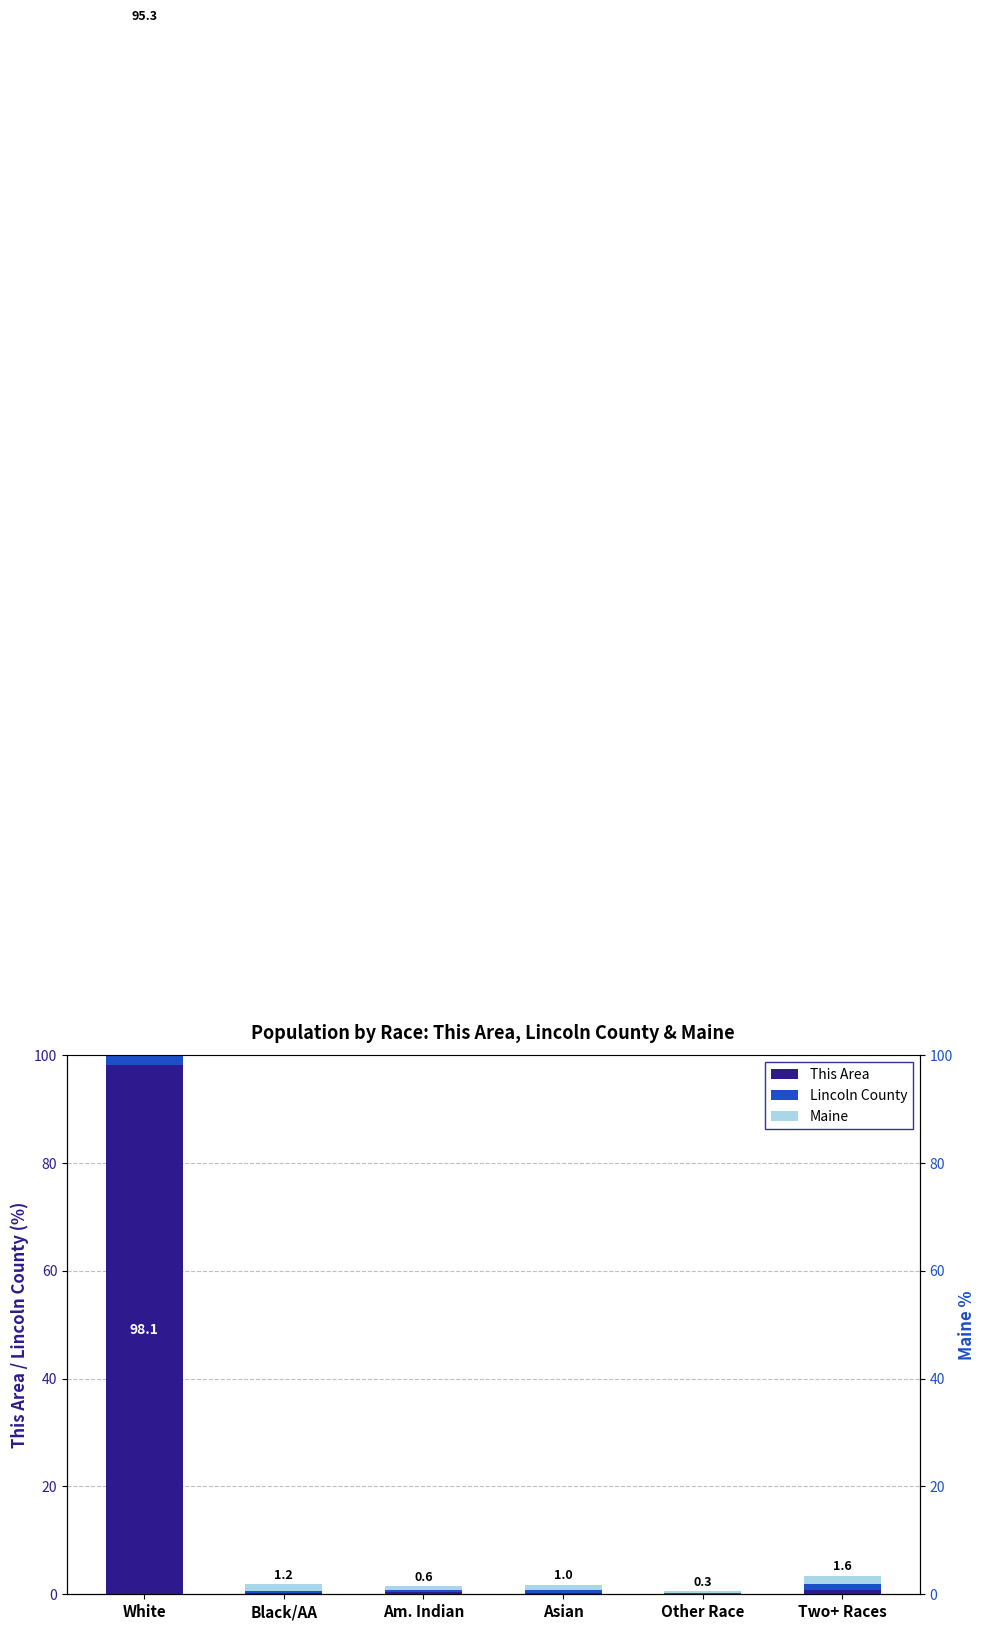

What is the minimum value shown in the chart?

0.1